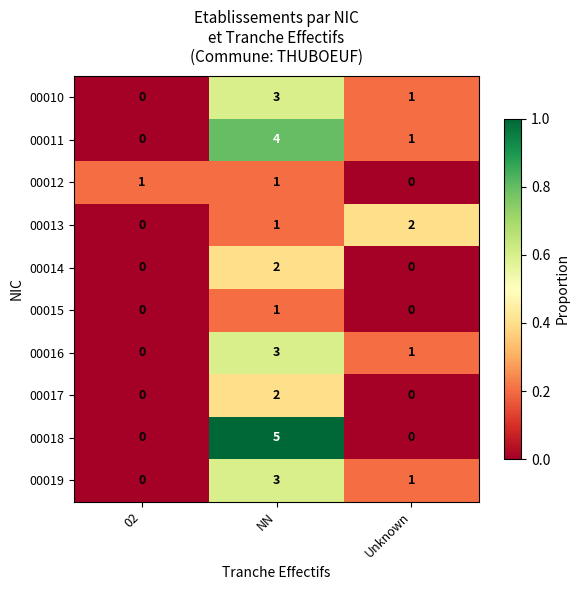

Is it true that 00015 equals 0 at 02?

True